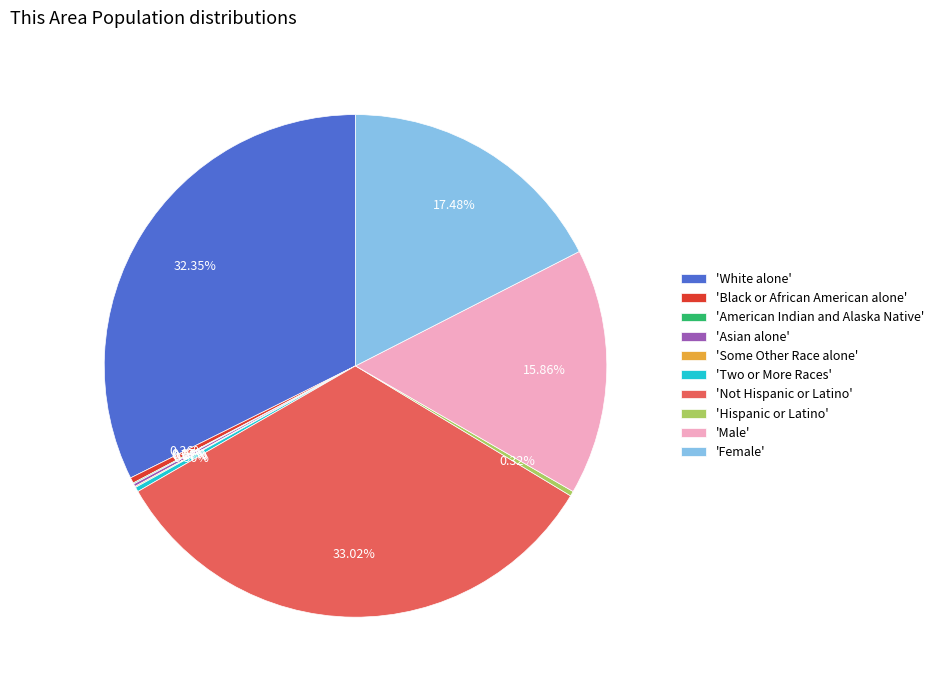

What is the largest slice in the pie chart?

'Not Hispanic or Latino'